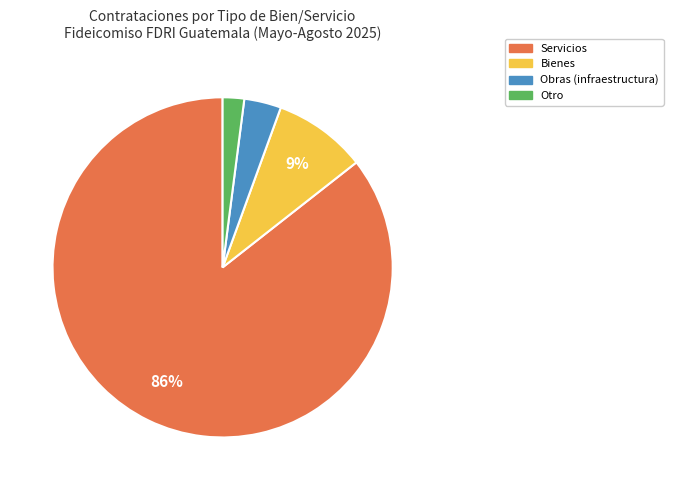

Which has a higher value, Obras (infraestructura) or Bienes?

Bienes